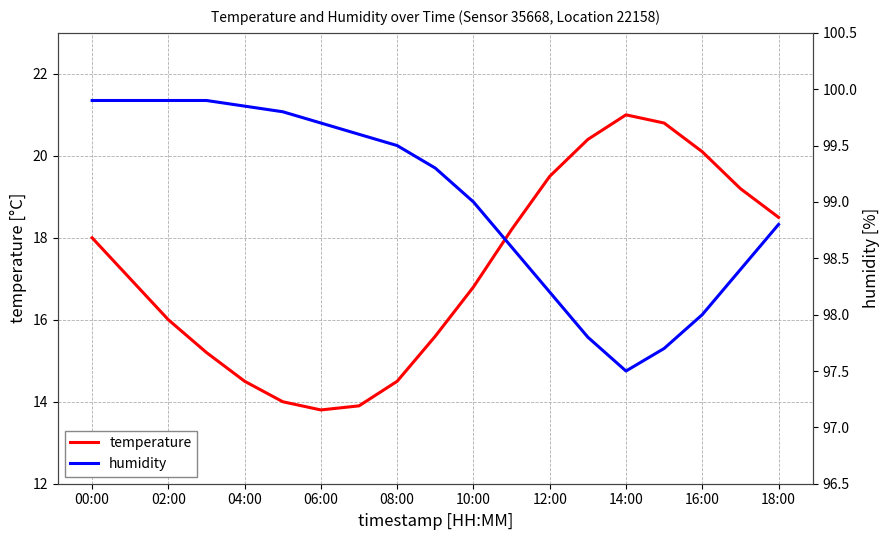

At which category does the chart reach its peak across all series?

00:00